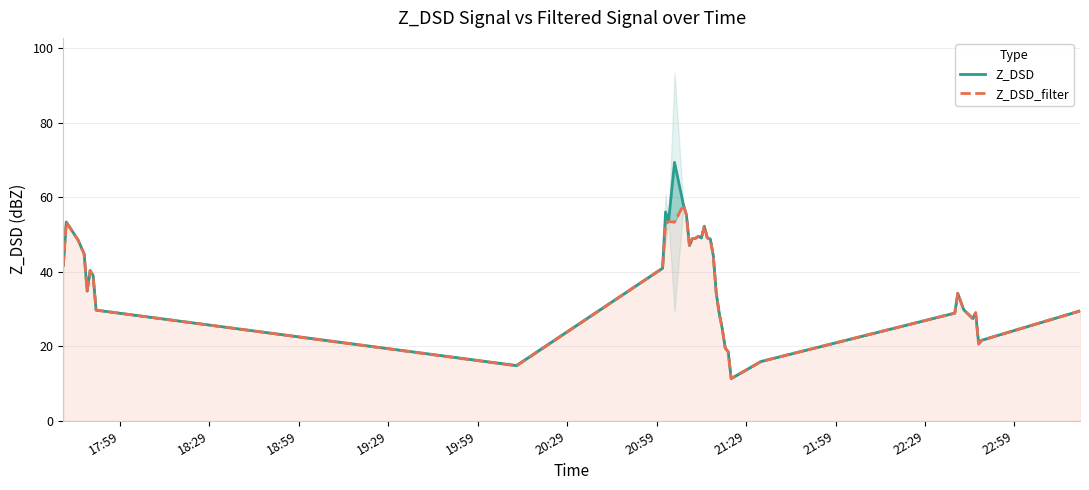

What is the smallest value displayed?

11.3